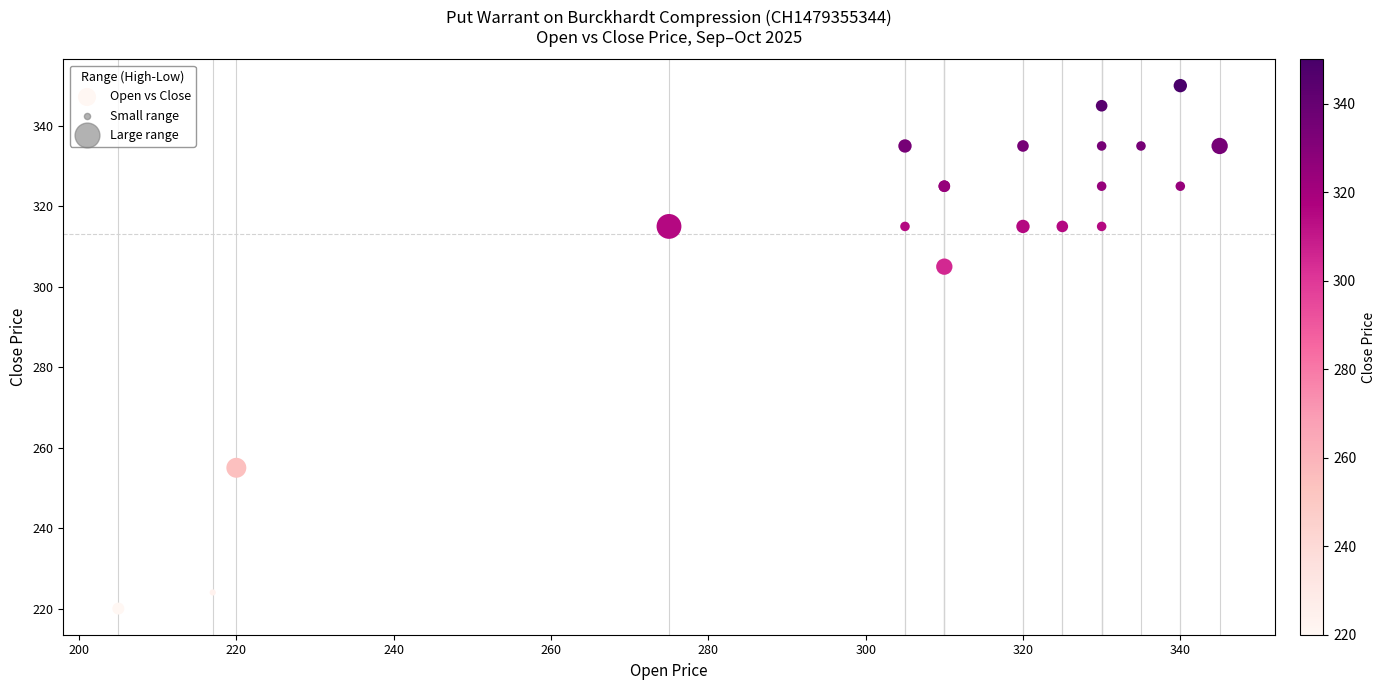

What Y value in the scatter plot is closest to 285?

305